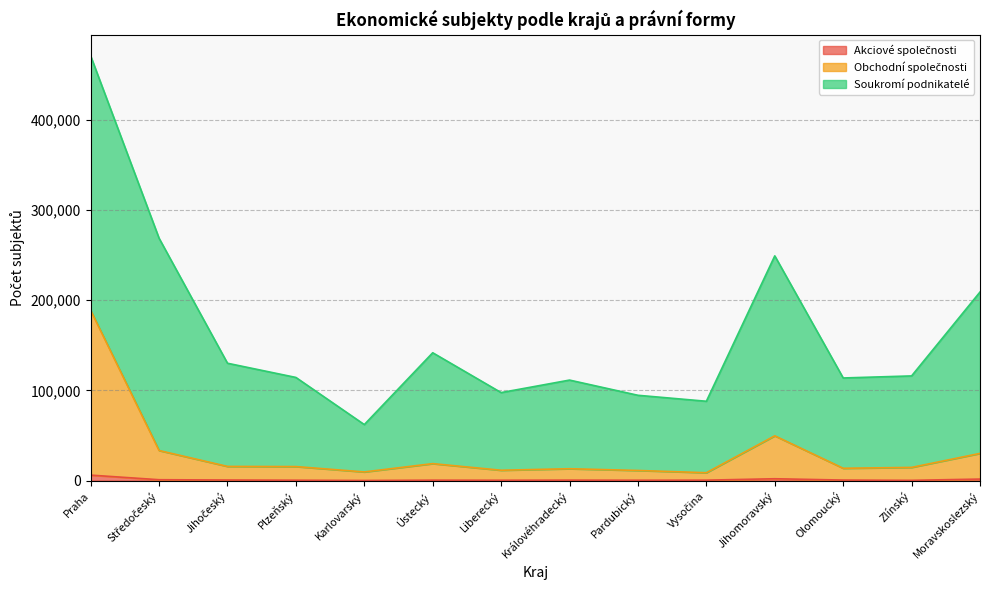

What position from the left is Plzeňský?

4